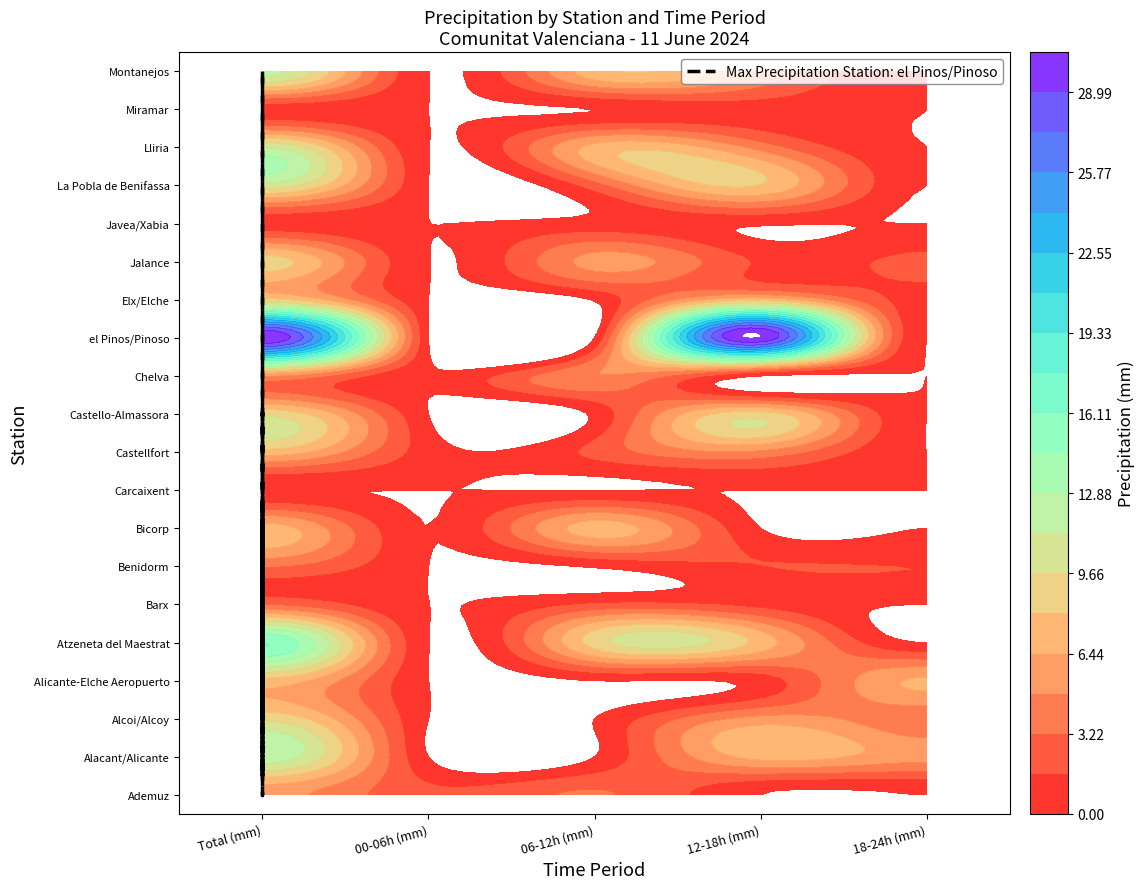

What is the difference between the highest and lowest values at Total (mm)?

30.6